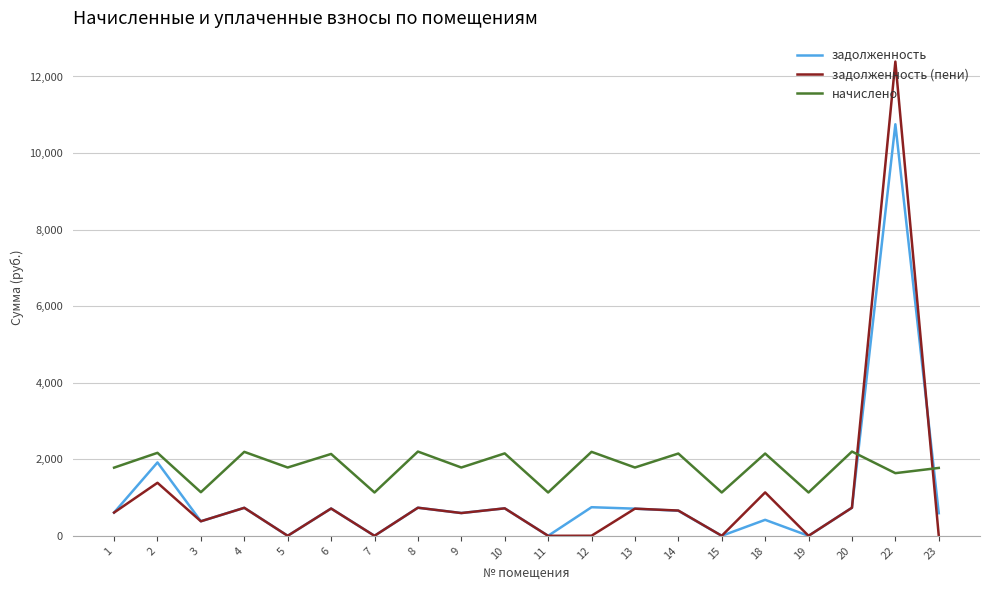

What are all the series names shown in the legend?

задолженность, задолженность (пени), начислено